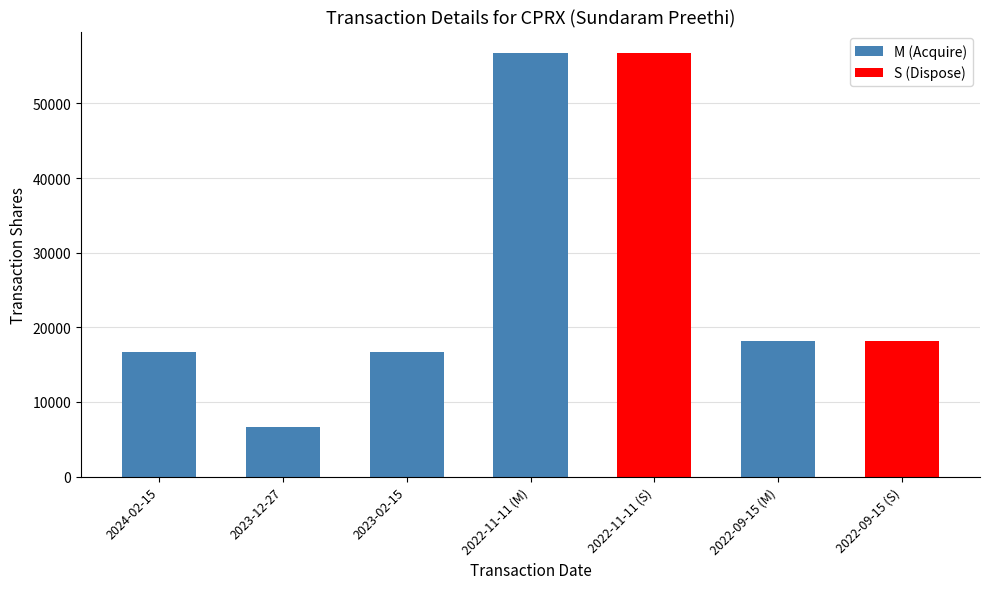

What is the ratio of the value at 2022-09-15 (S) to the value at 2023-02-15?

1.1